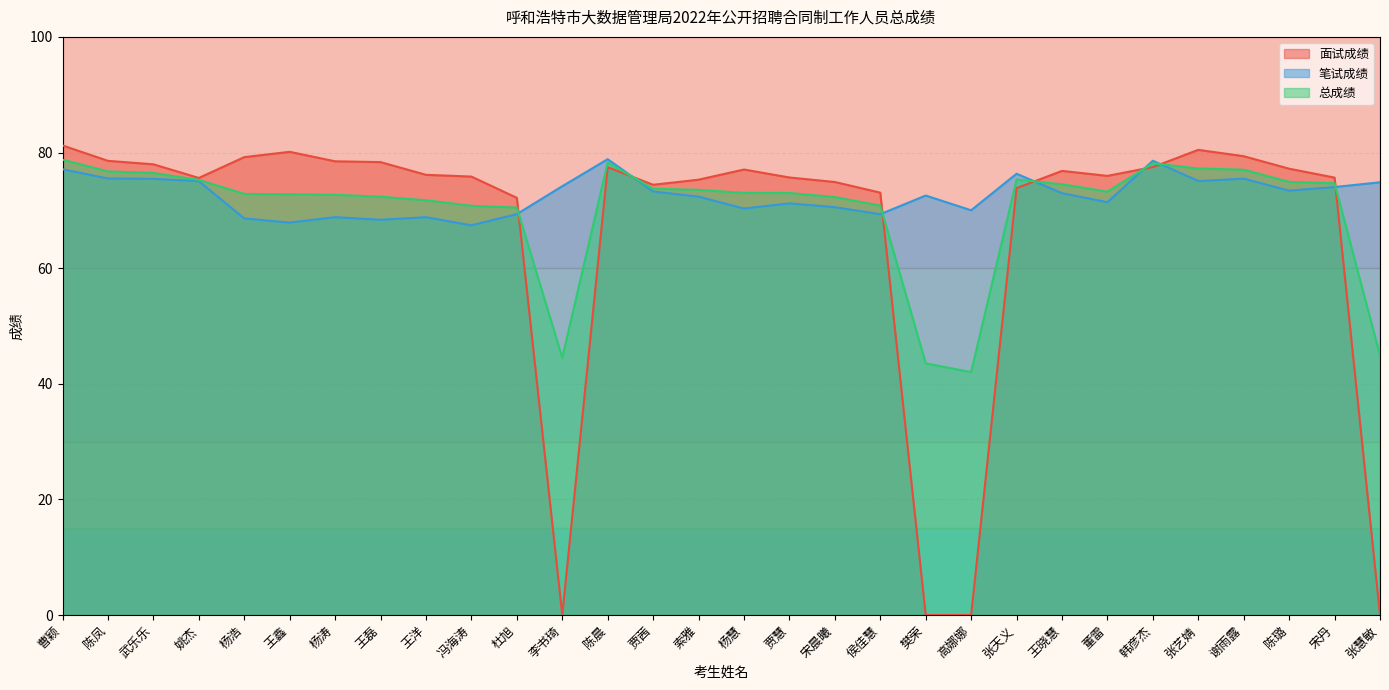

Which series ends up on top after the final intersection of 笔试成绩 and 总成绩?

笔试成绩